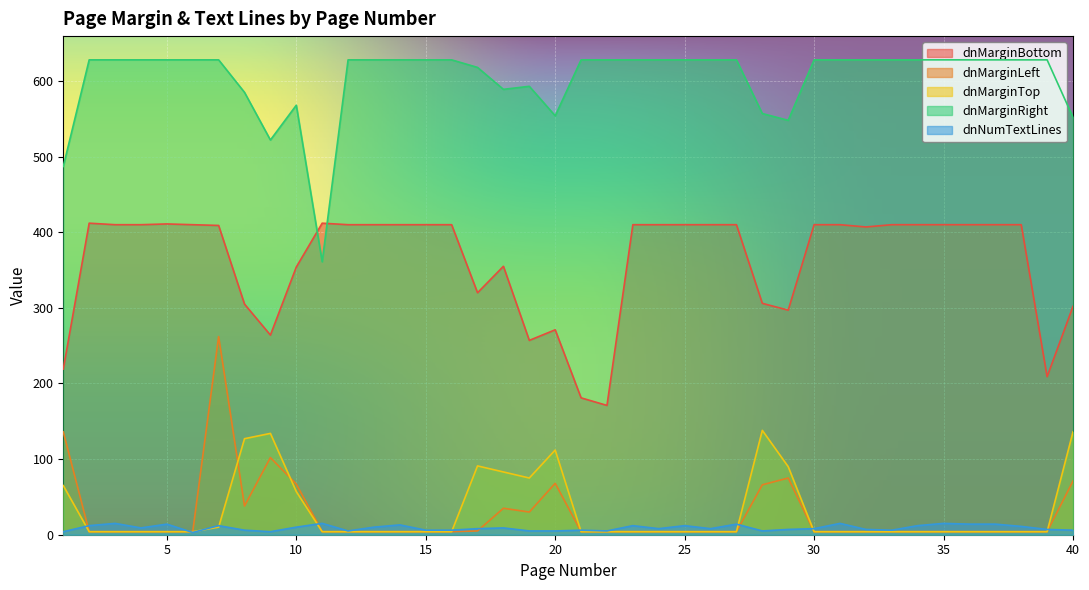

Where does the dnNumTextLines series first go above 8?

2